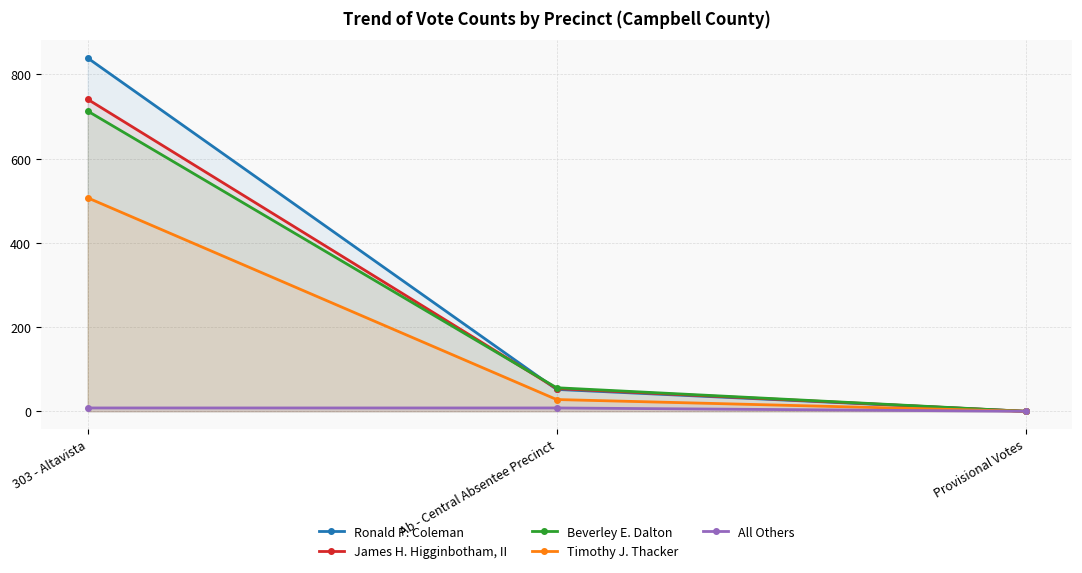

Which series has the largest total across all categories?

Ronald P. Coleman